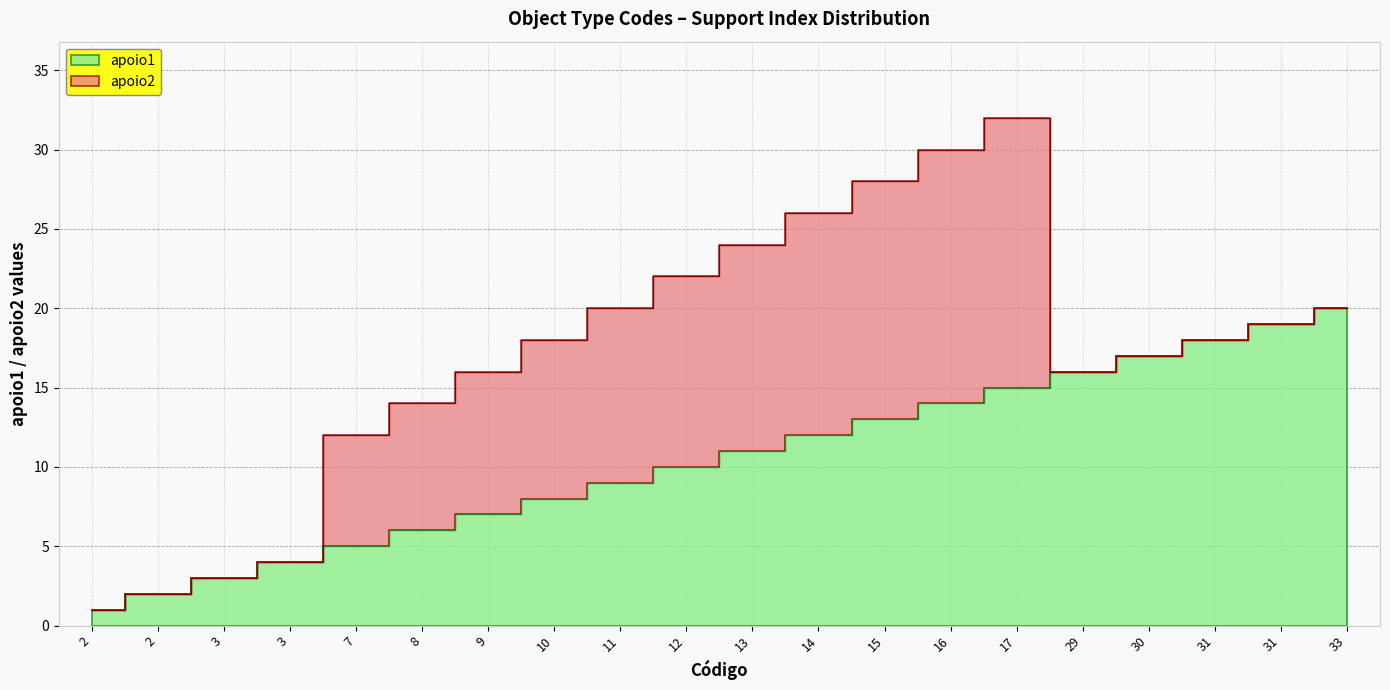

List the labels in order of value, smallest first.

2, 2, 3, 3, 7, 8, 9, 10, 11, 12, 13, 14, 15, 16, 17, 29, 30, 31, 31, 33